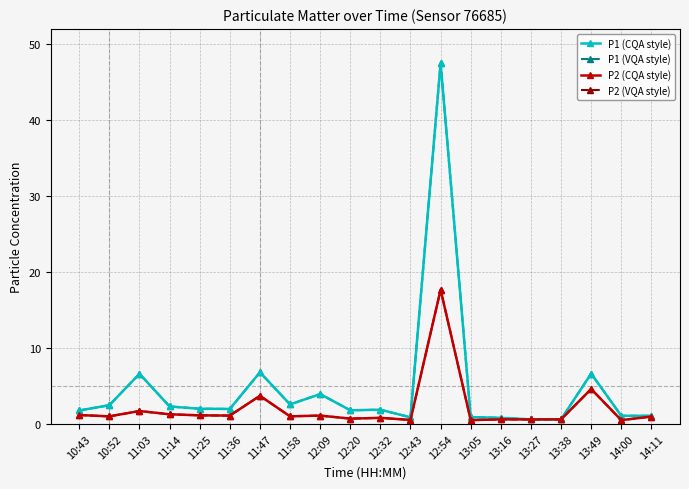

The P2 (VQA style) series shows 26.6 at 12:54. True or false?

False